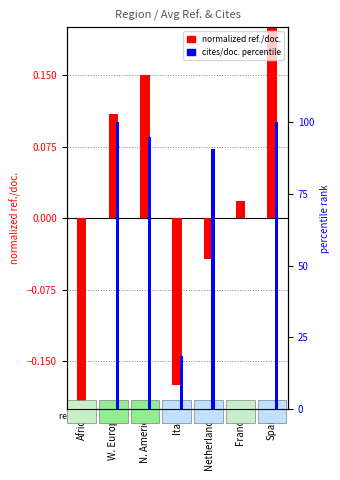

Reading left to right, extract all data points from this chart.

Avg Ref./Doc. (normalized): -0.3	0.1	0.2	-0.2	-0.0	0.0	0.2
Cites/Doc. (percentile): 0.0	1.0	0.9	0.2	0.9	0.0	1.0